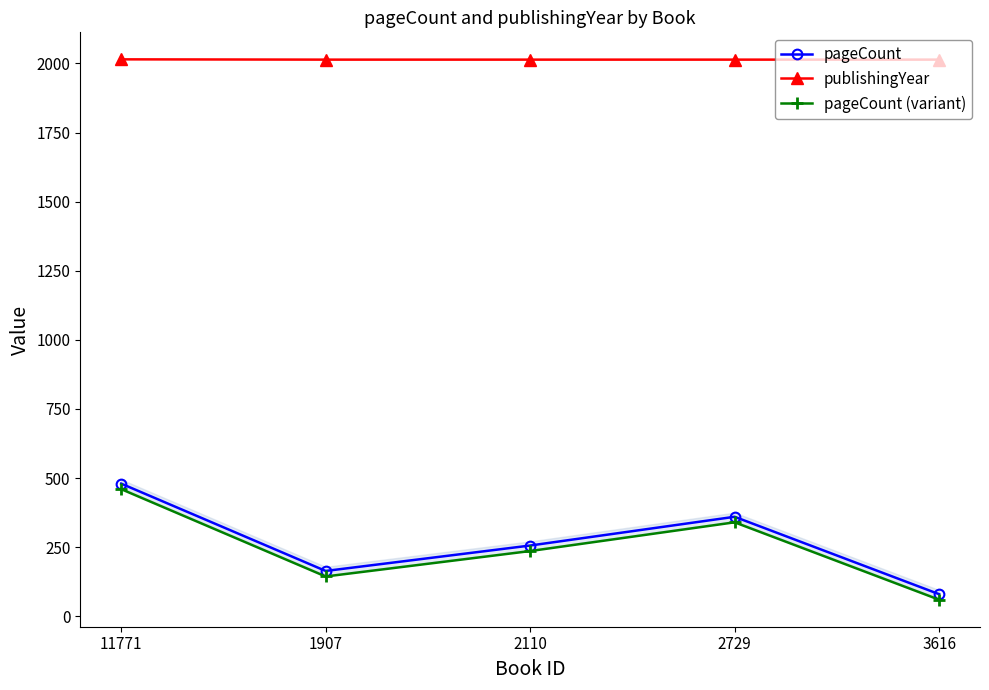

What is the sum of all publishingYear values?

10071